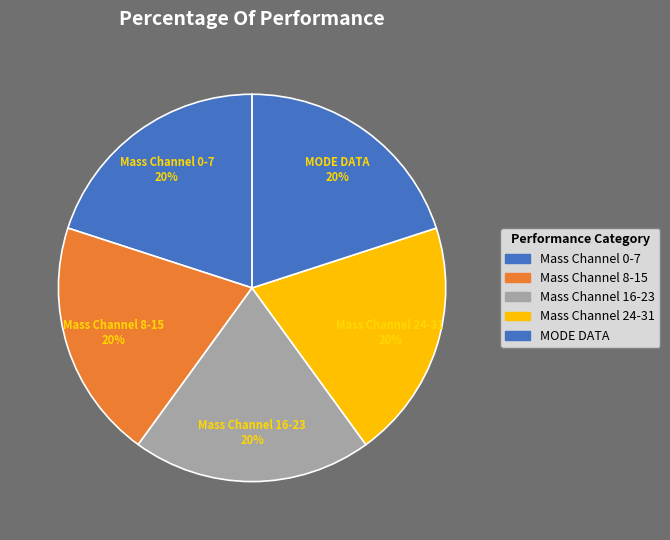

How many slices are in this pie chart?

5